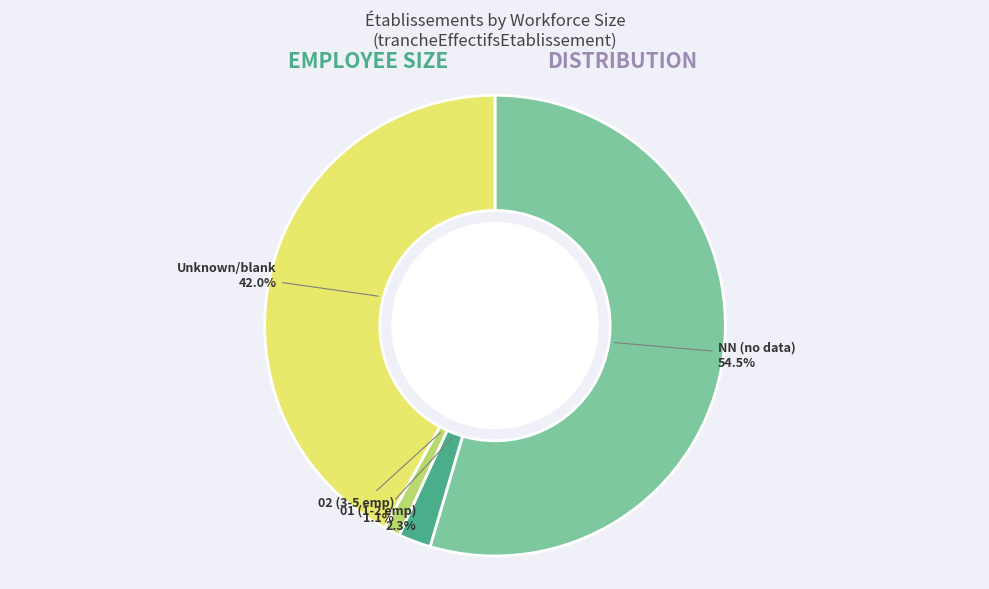

Which category accounts for the majority?

NN (no data)